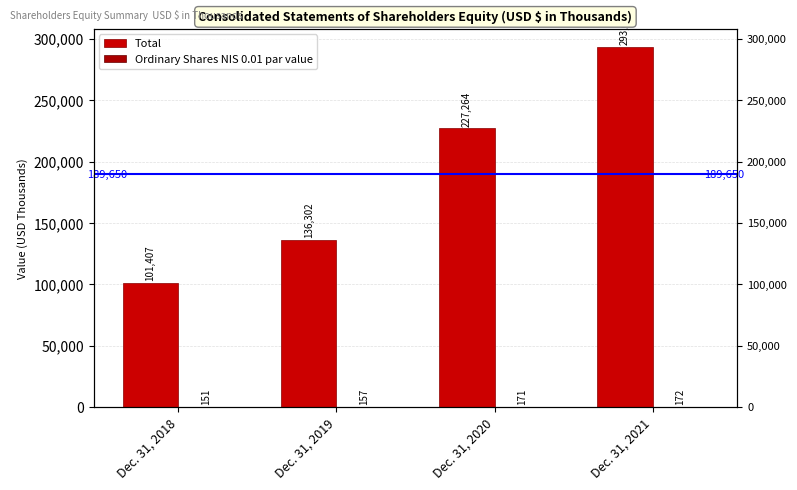

What are all the series names shown in the legend?

Total, Ordinary Shares NIS 0.01 par value